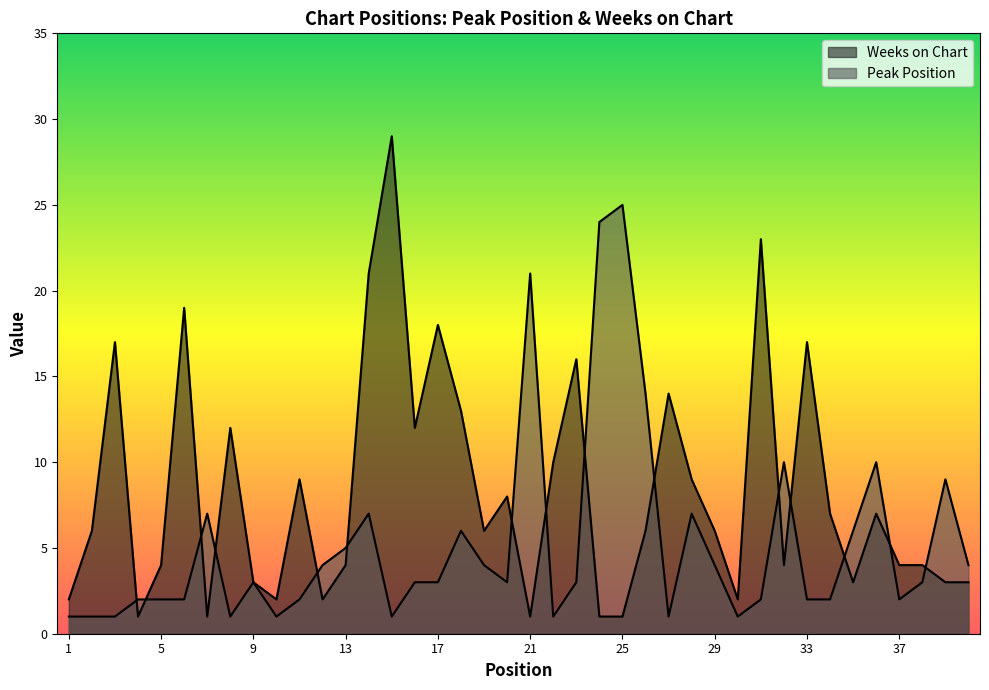

True or false: Peak Position and Weeks on Chart intersect in this chart.

True